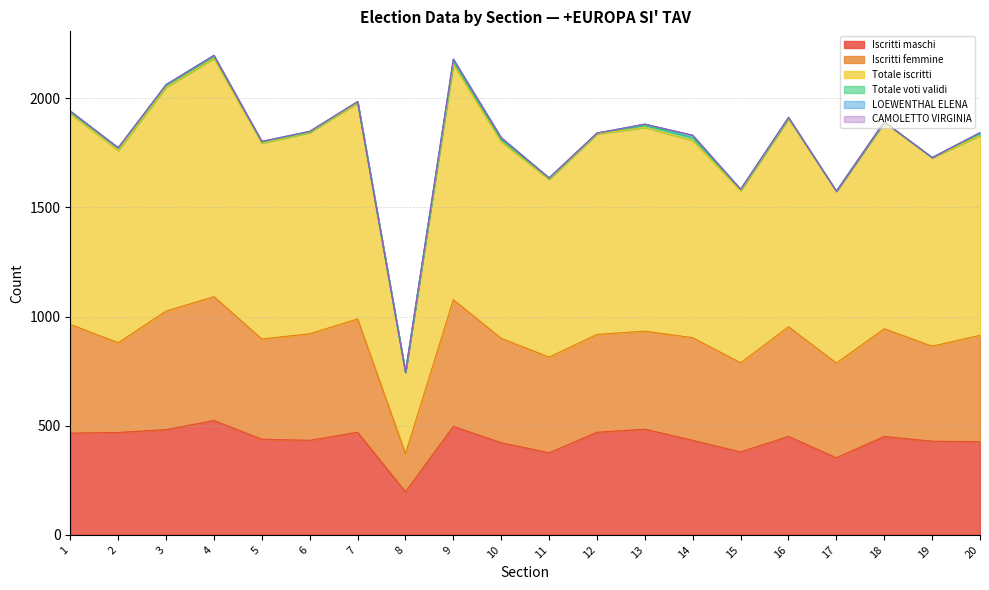

At which label is LOEWENTHAL ELENA closest to 5?

3